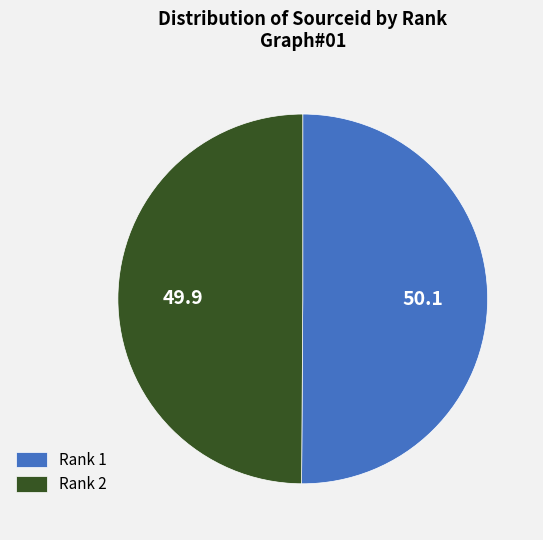

Is it true that Rank 2 is 50% of the pie?

True